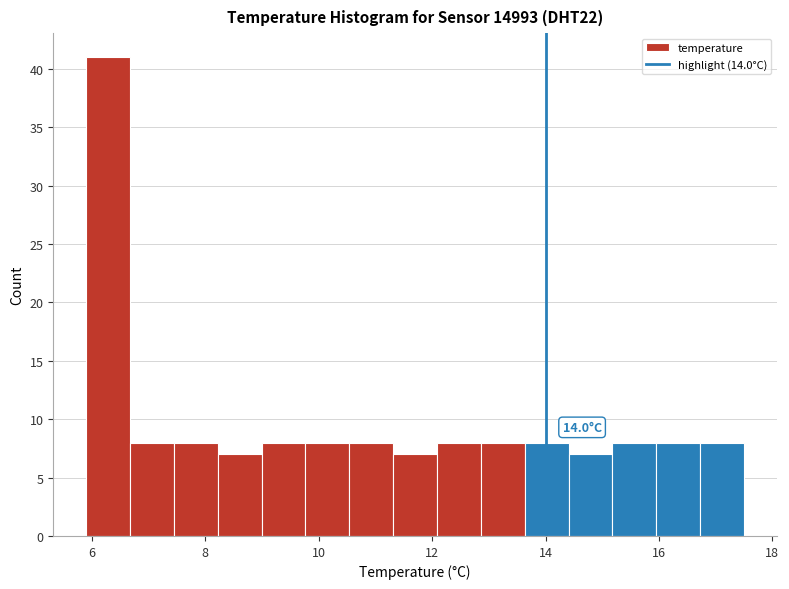

Around what value on the x-axis is the tallest bar? Give the approximate position of its centre, as read against the axis.

6.2